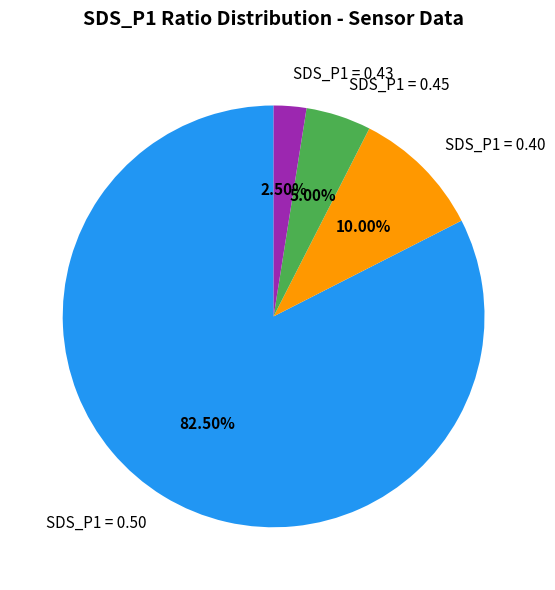

Does any single category account for the majority?

Yes